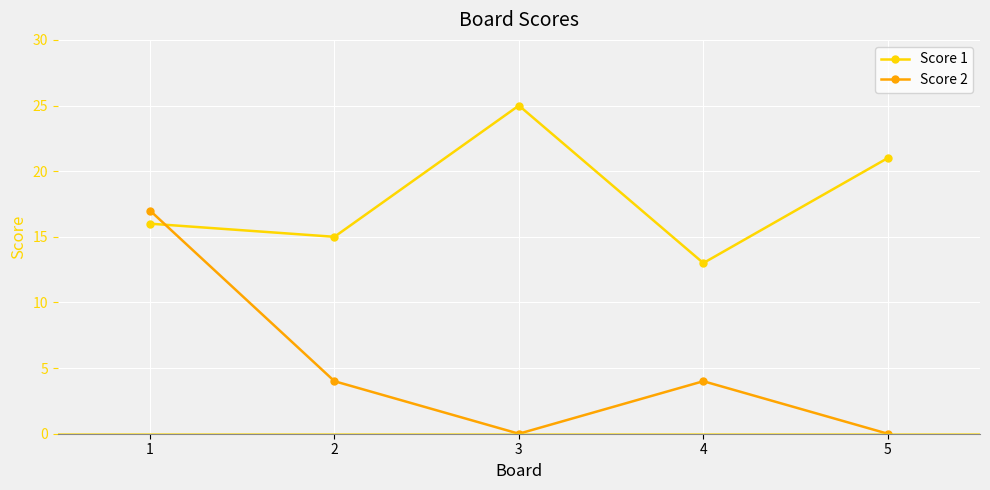

Which series ends up on top after the final intersection of Score 2 and Score 1?

Score 1